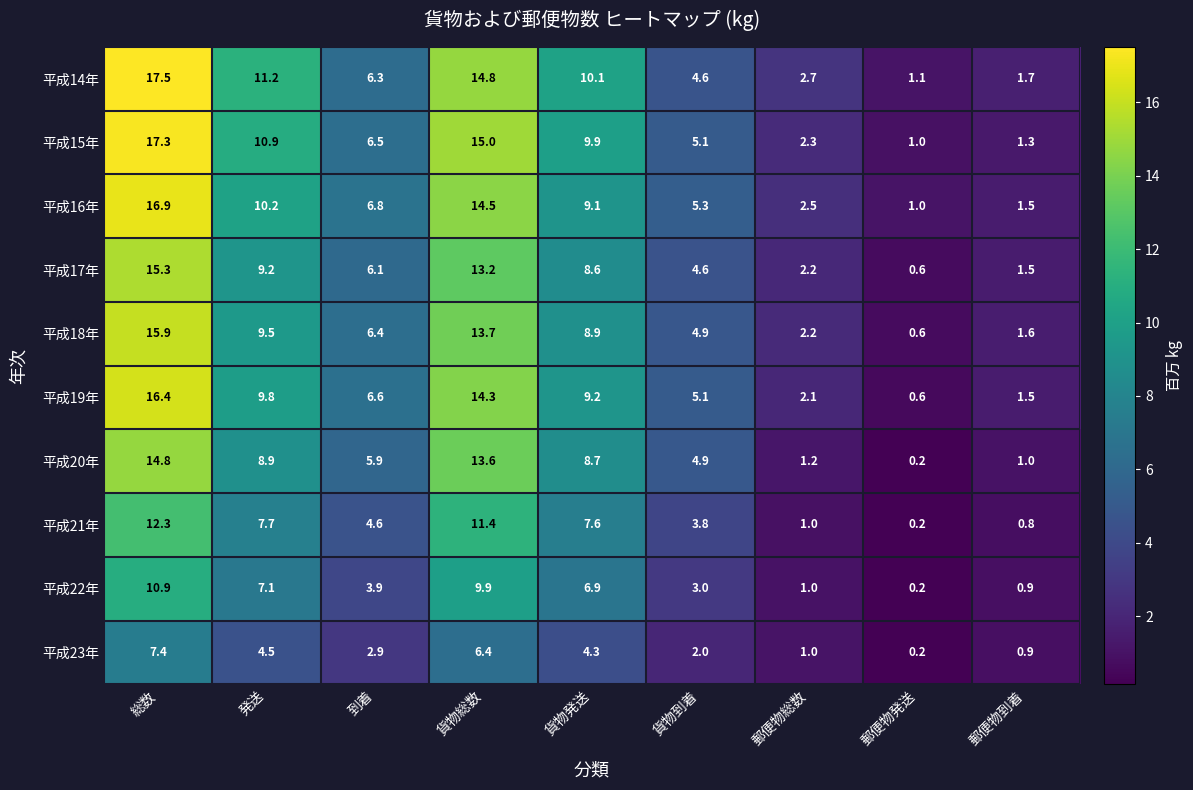

At how many categories does at least one series exceed 1?

9